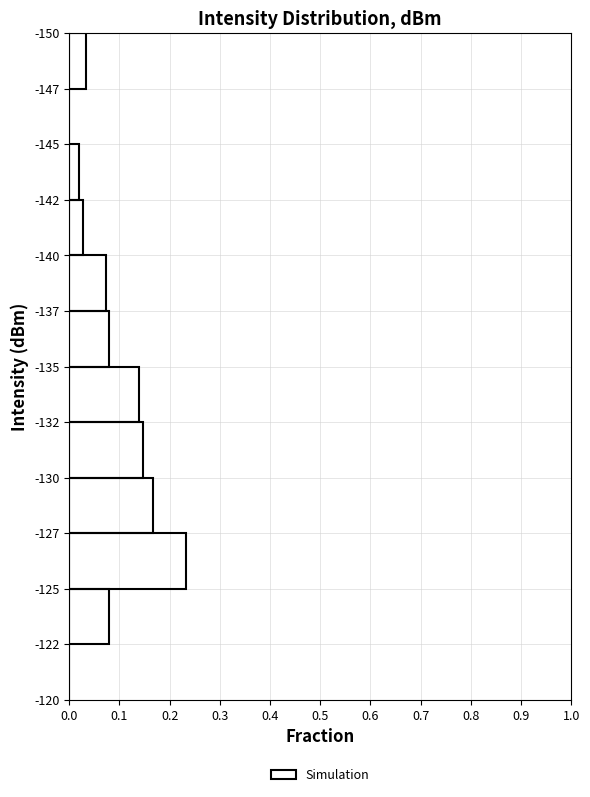

Is it true that the value at -130 is 0.3?

False